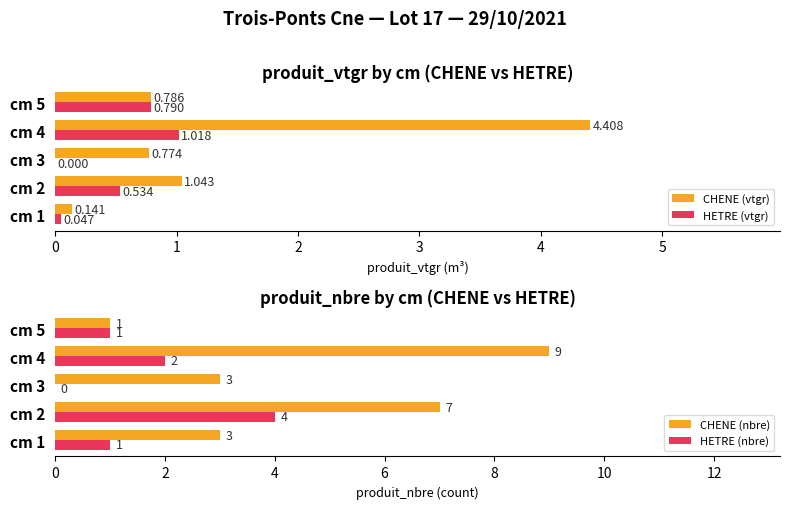

What is the sum of the CHENE (vtgr) values at cm 4 and cm 1?

4.5